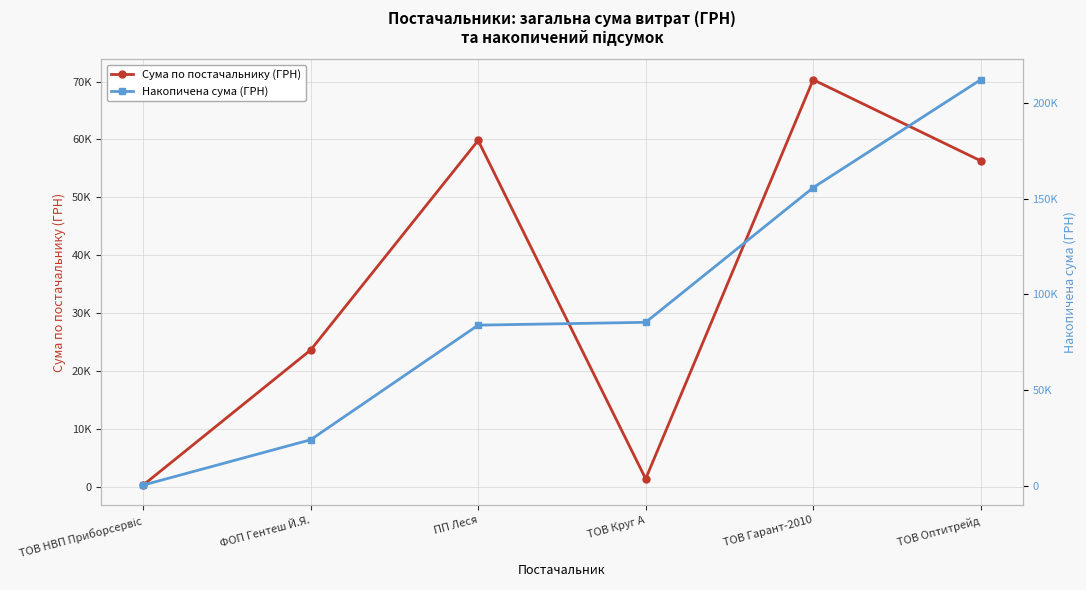

What position from the left is ТОВ Гарант-2010?

5